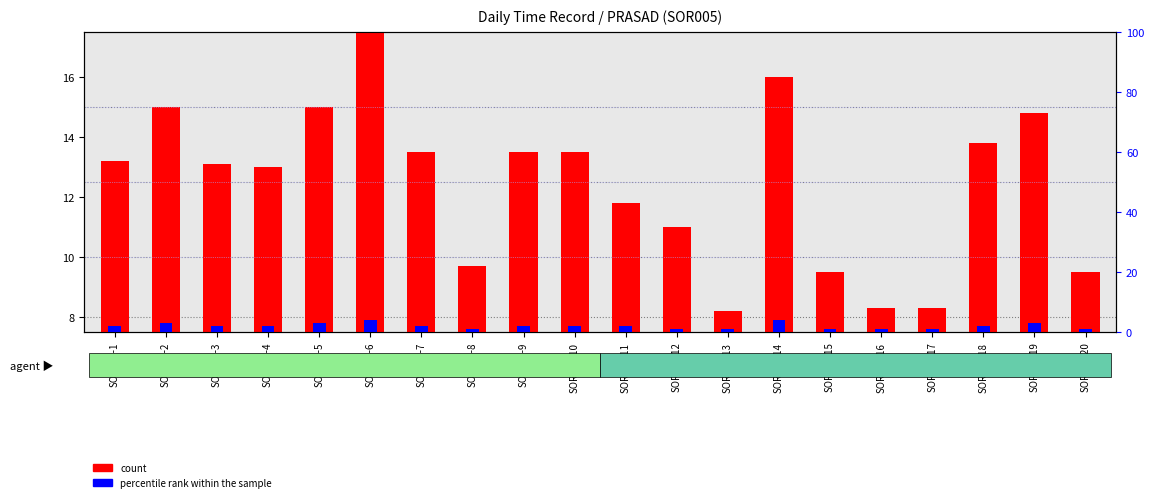

What is the value of the percentile rank within the sample bar at the 1st from the left?

2.0